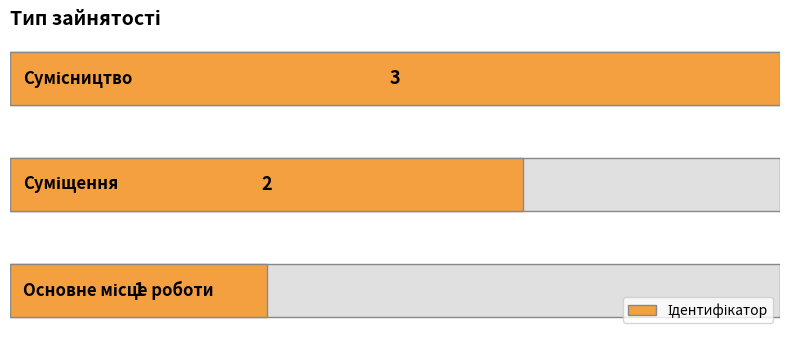

Count the number of data series in this chart.

1